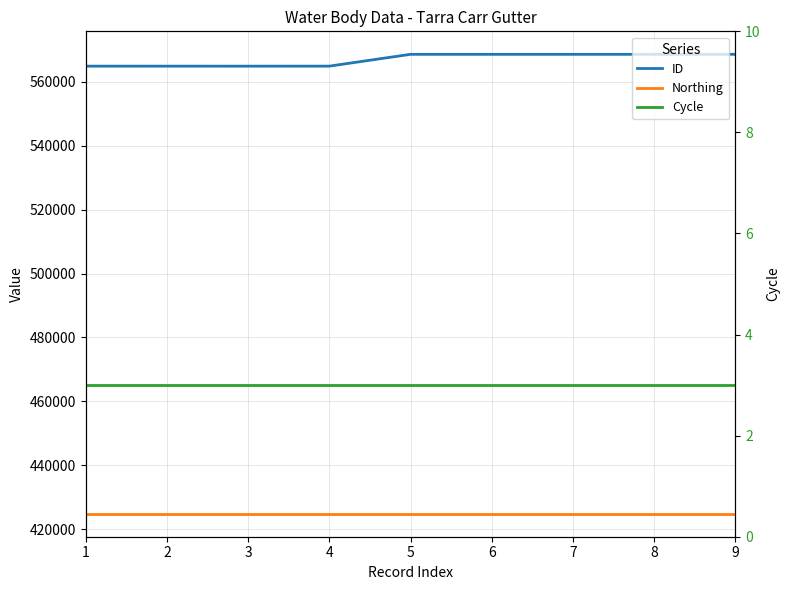

What is the average value of the ID series?

566871